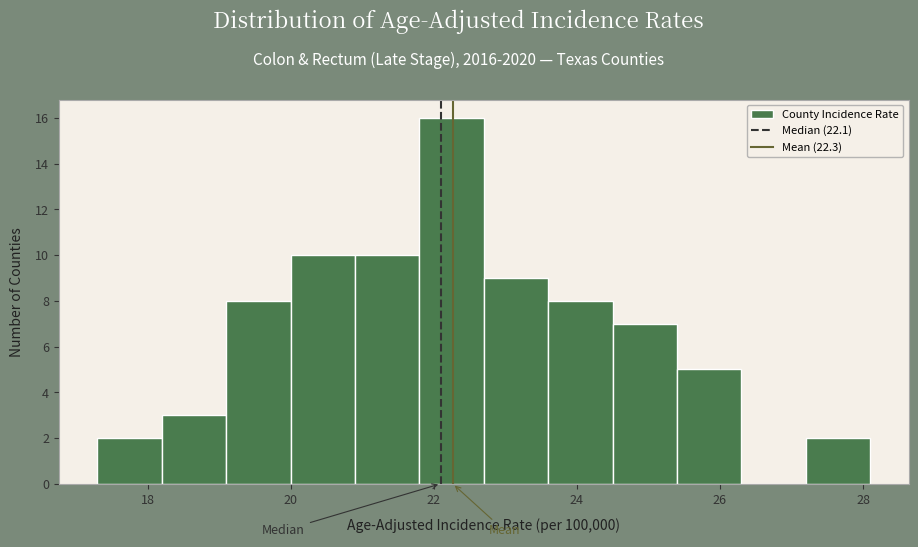

Which range on the x-axis has the tallest bar?

21.8 to 22.7